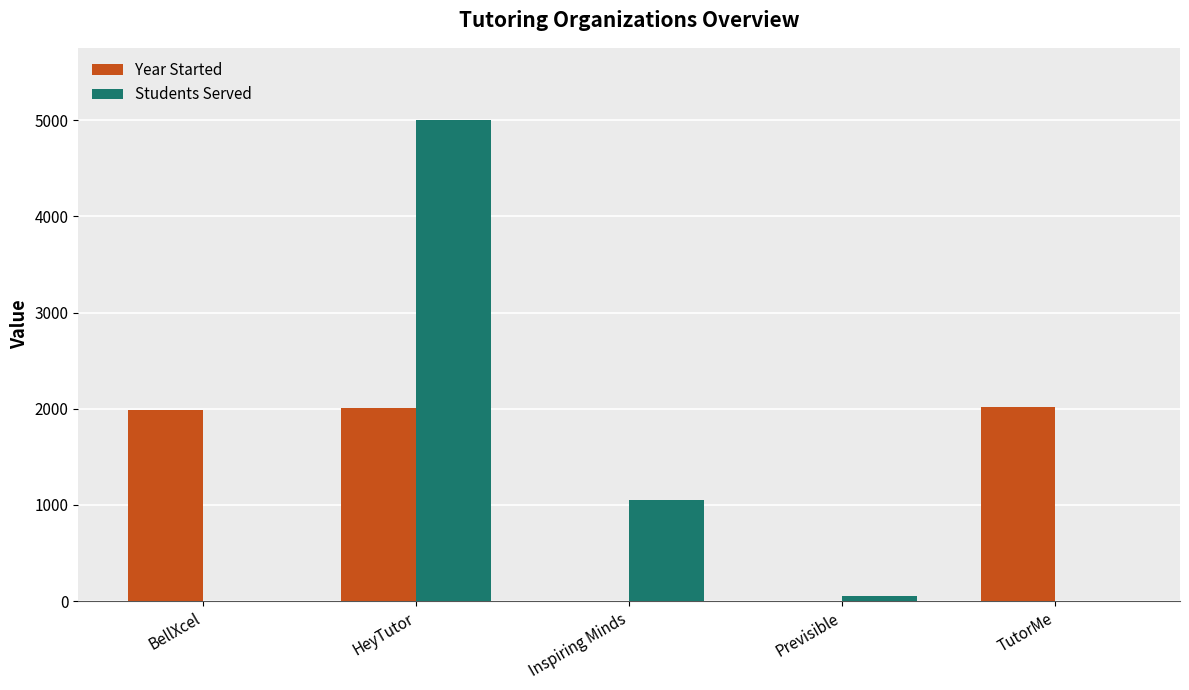

At which label is Students Served closest to 2500?

Inspiring Minds